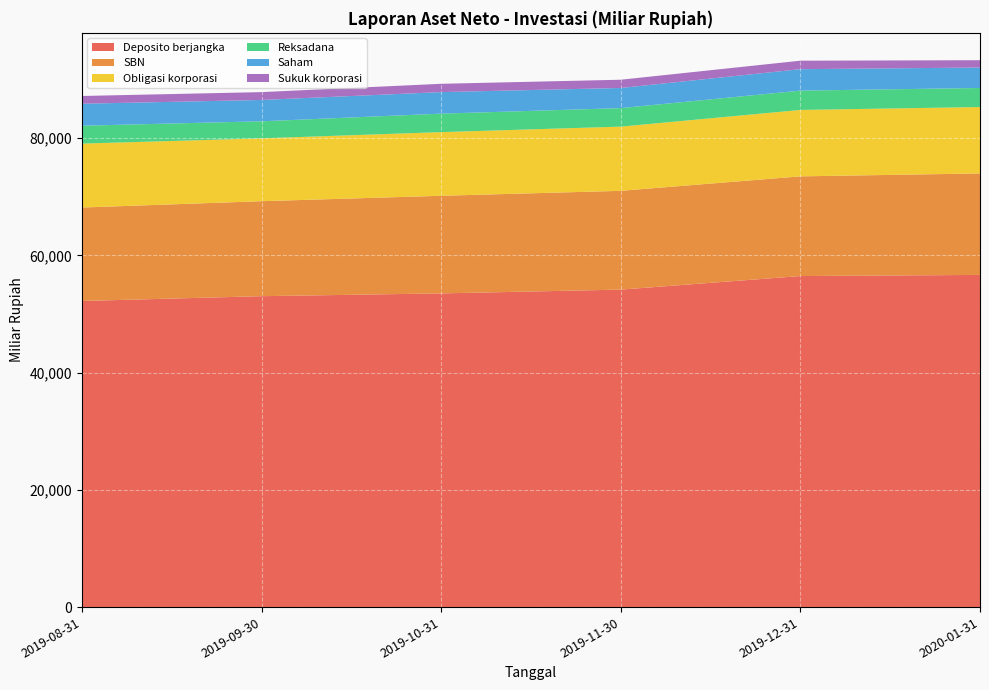

Reading left to right, what are all the values shown in this chart?

Deposito berjangka: 2019-08-31=52228.4	2019-09-30=53047.7	2019-10-31=53521.5	2019-11-30=54168.9	2019-12-31=56482.6	2020-01-31=56676.7
SBN: 2019-08-31=15947.3	2019-09-30=16208.3	2019-10-31=16658.6	2019-11-30=16855.4	2019-12-31=17011.4	2020-01-31=17313.4
Obligasi korporasi: 2019-08-31=10908.4	2019-09-30=10722.3	2019-10-31=10861.2	2019-11-30=10954.0	2019-12-31=11329.4	2020-01-31=11331.8
Reksadana: 2019-08-31=3053.0	2019-09-30=2910.0	2019-10-31=3153.8	2019-11-30=3158.7	2019-12-31=3299.4	2020-01-31=3251.7
Saham: 2019-08-31=3748.9	2019-09-30=3641.0	2019-10-31=3675.3	2019-11-30=3437.0	2019-12-31=3658.5	2020-01-31=3489.5
Sukuk korporasi: 2019-08-31=1320.5	2019-09-30=1338.2	2019-10-31=1414.6	2019-11-30=1407.0	2019-12-31=1448.0	2020-01-31=1250.9